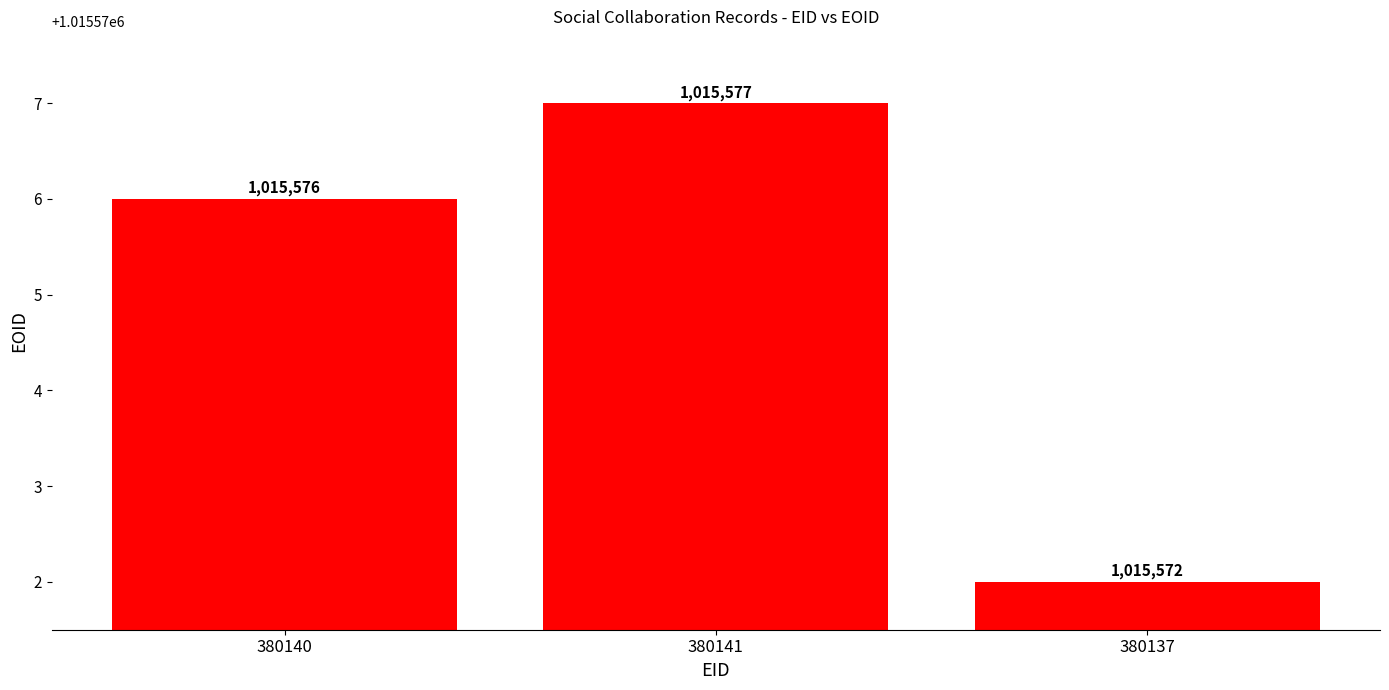

The value at 380137 is 371044. True or false?

False